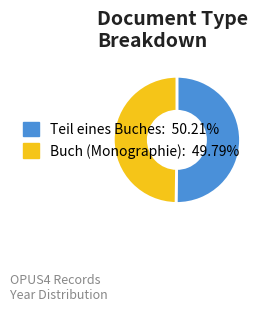

Approximately how many times larger is the value at Teil eines Buches compared to Buch (Monographie)?

1.0